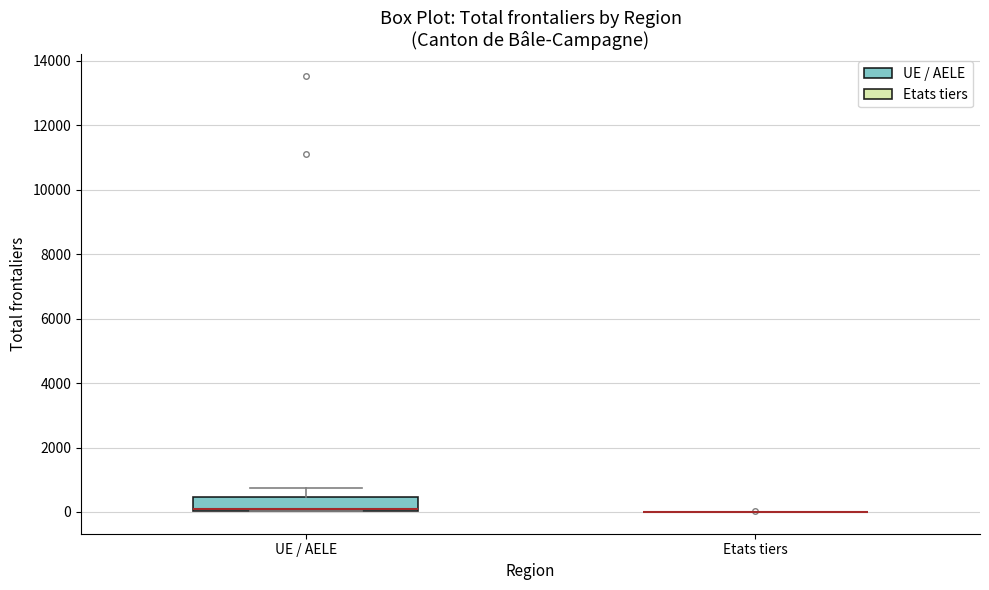

Reading left to right, read every box against the y-axis: the position of its median line, the range the box covers, and the ends of its whiskers. The values are not printed on the chart, so give them approximately, as read against the axis.

UE / AELE: median 0 (drawn on the box's lower edge), box 0 to 400, whiskers 0 to 800
Etats tiers: box collapsed to a line at 0, whiskers 0 to 0